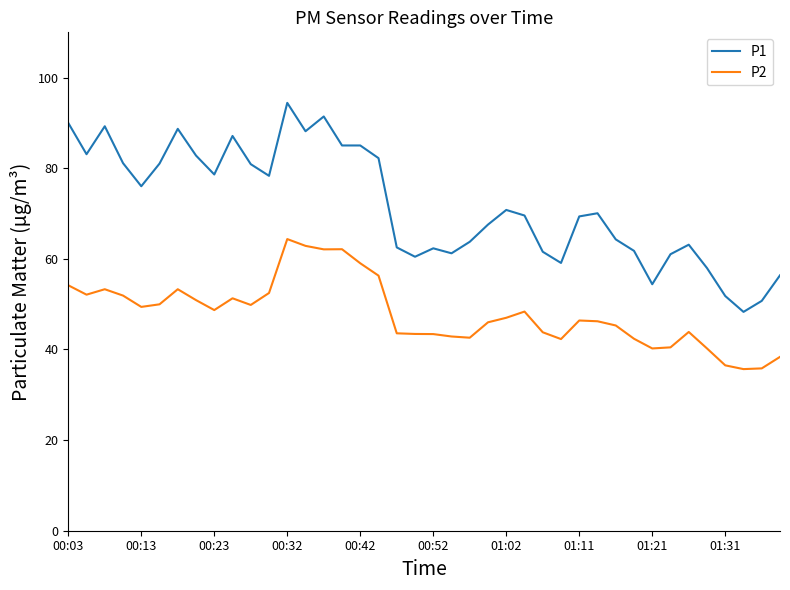

Which series has the largest total across all categories?

P1